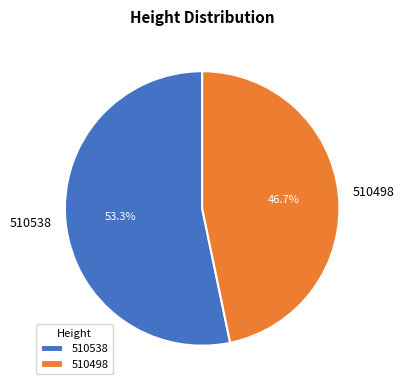

Do 510538 and 510498 together represent more than half of the pie?

Yes